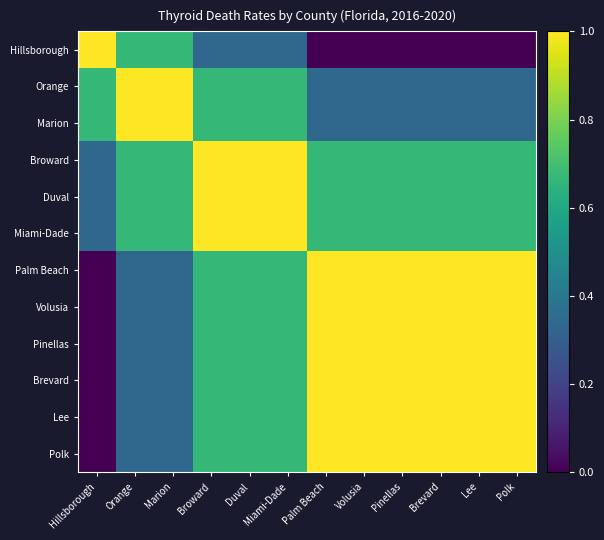

What is the total value across all series at Marion?

6.7